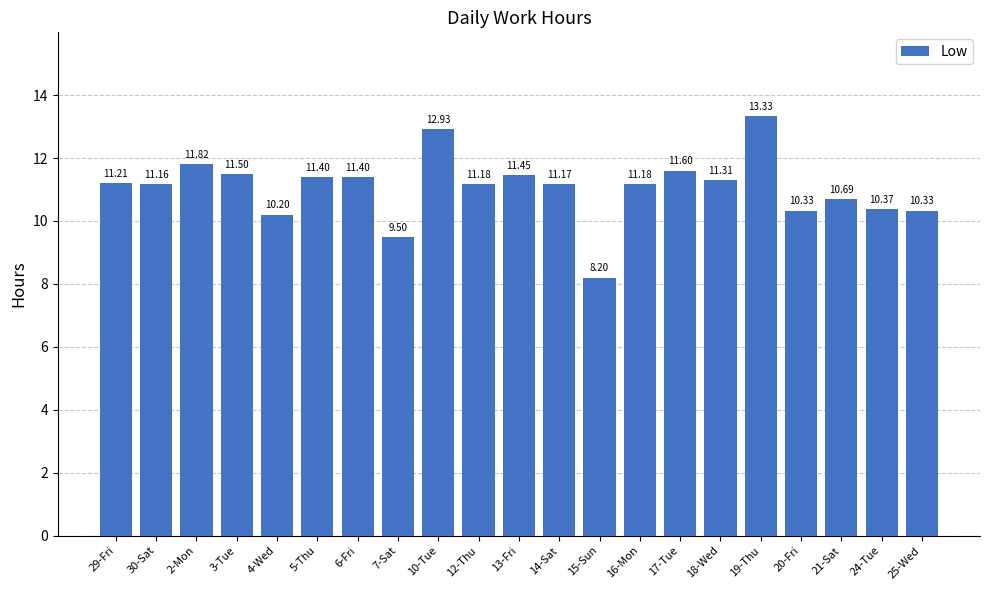

What is the approximate value at 10-Tue?

12.9